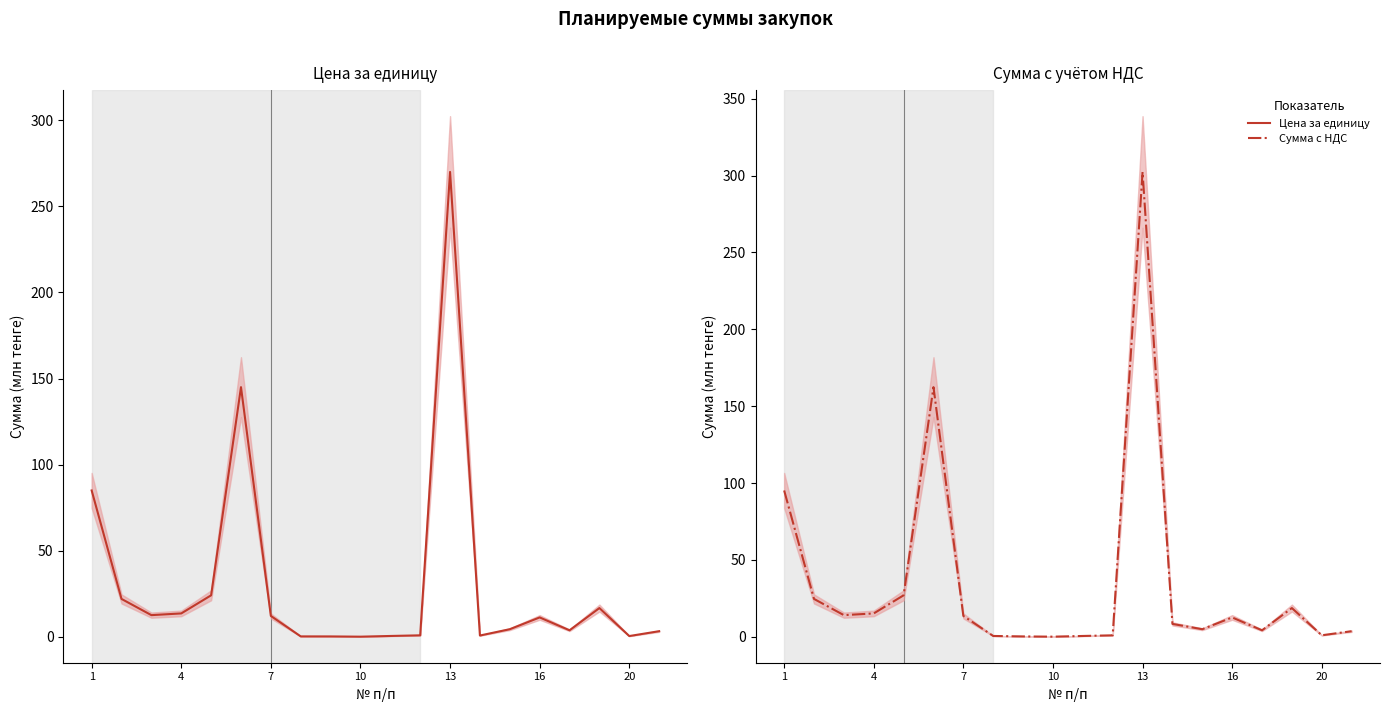

Reading left to right, what are all the values shown in this chart?

Цена за единицу (млн тг): 85.0	22.0	12.6	13.6	24.1	145.0	12.1	0.2	0.2	0.1	0.5	0.9	270.0	0.7	4.4	11.3	3.8	16.7	0.4	3.3
Сумма с НДС: 95.2	24.6	14.1	15.2	27.0	162.4	13.6	0.6	0.3	0.1	0.5	1.0	302.4	8.4	4.9	12.6	4.2	18.7	1.0	3.7